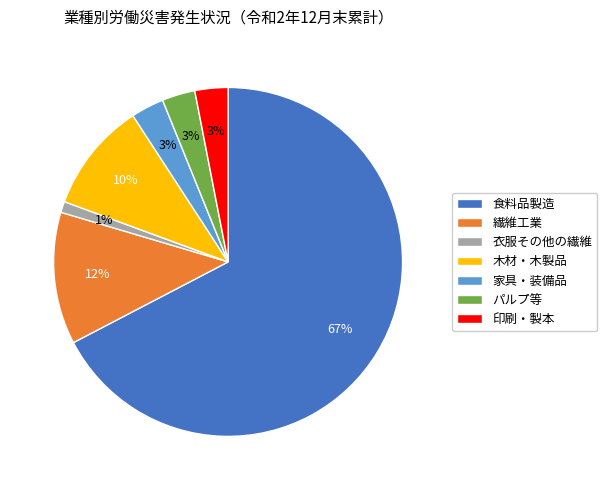

Which category accounts for the majority?

食料品製造